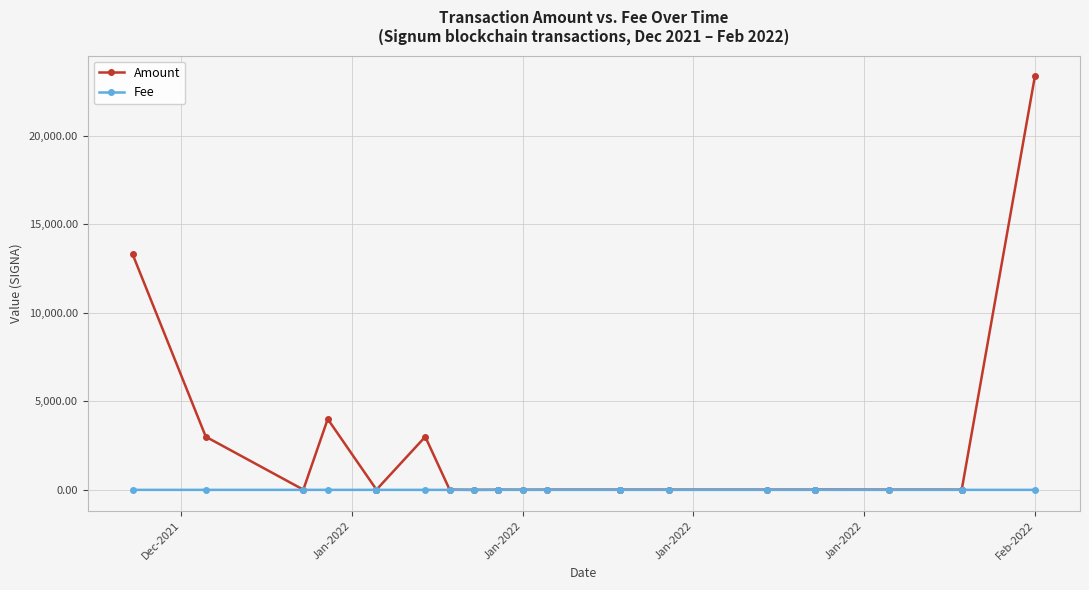

In Amount, how many points are higher than both neighbors (excluding endpoints)?

5